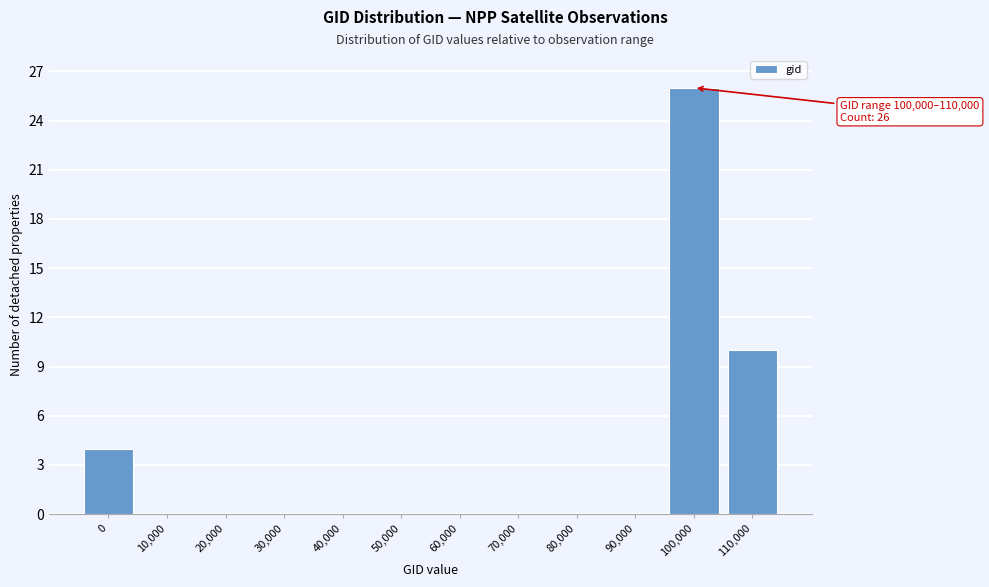

Reading left to right, transcribe all the data shown in this chart.

0=4	10,000=0	20,000=0	30,000=0	40,000=0	50,000=0	60,000=0	70,000=0	80,000=0	90,000=0	100,000=26	110,000=10